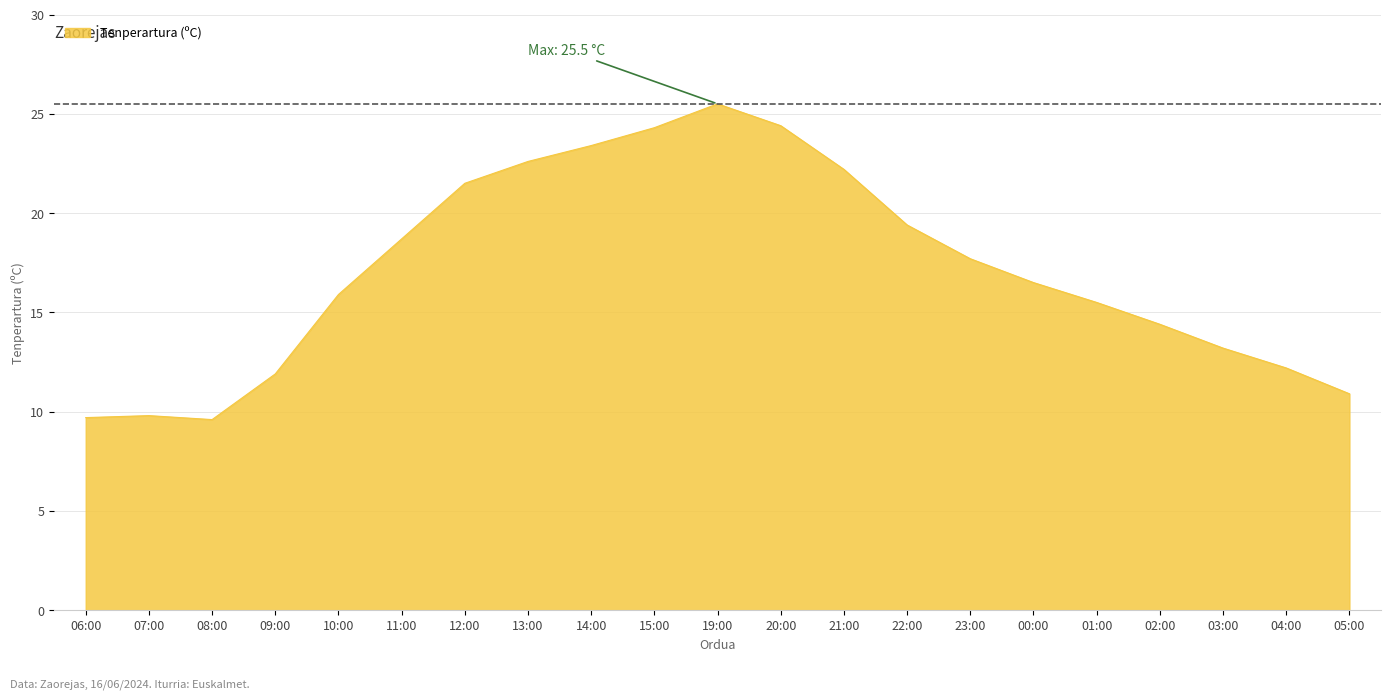

Does the chart display data point markers on the line(s)?

No